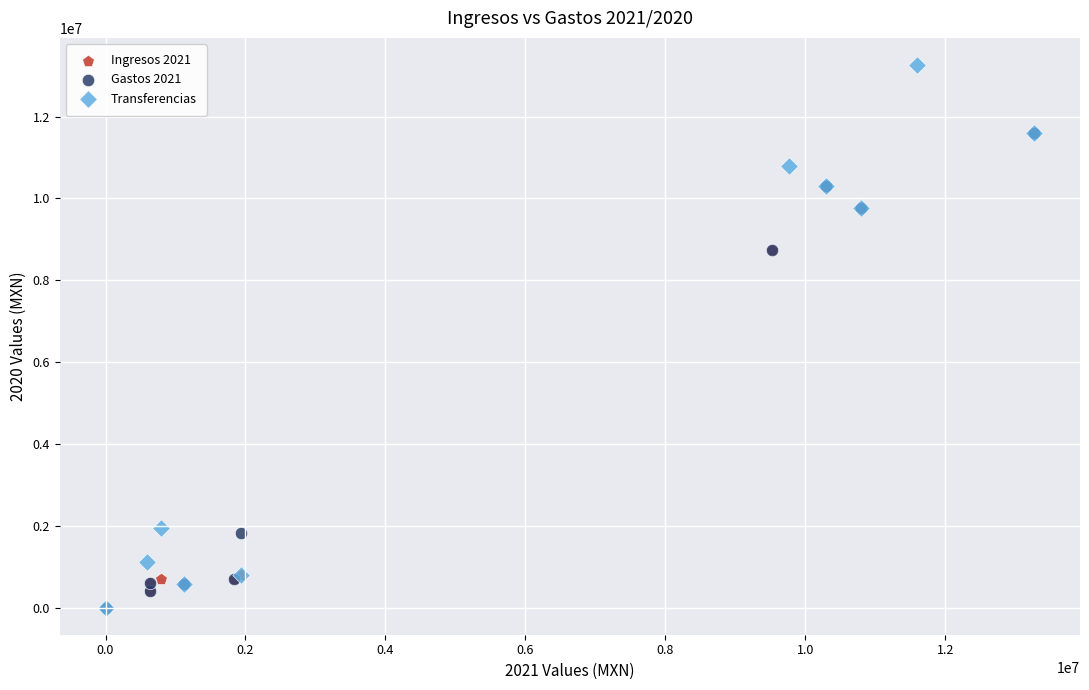

Which series contains the highest Y value?

Transferencias